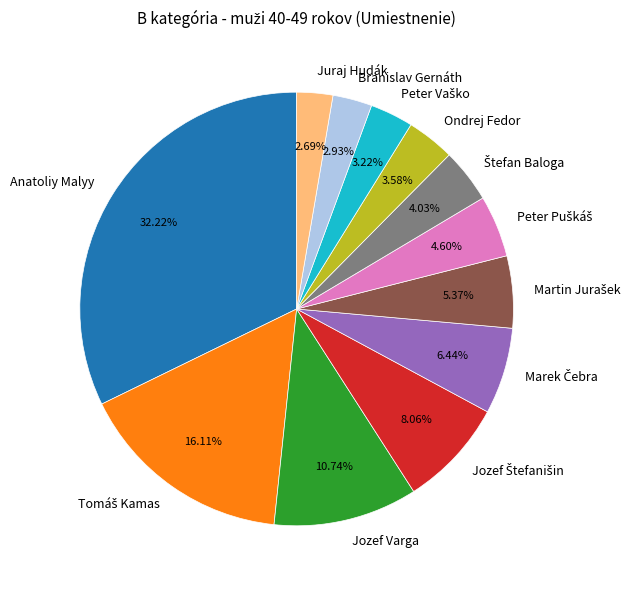

Is the sum of Juraj Hudák and Ondrej Fedor greater than half?

No